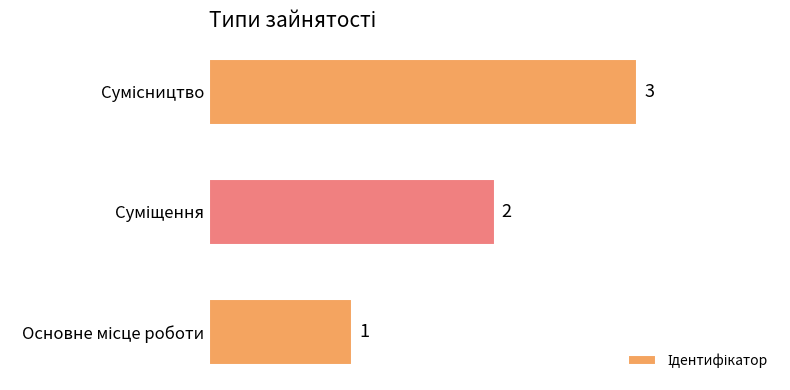

What is the sum of all values?

6